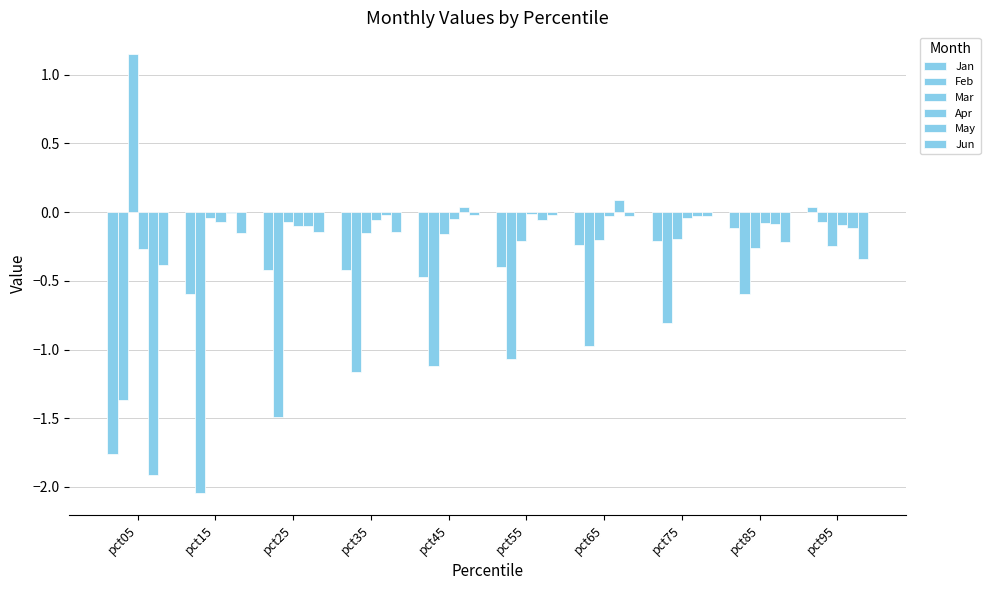

What is the difference between the second highest and minimum values in the Feb series?

1.4